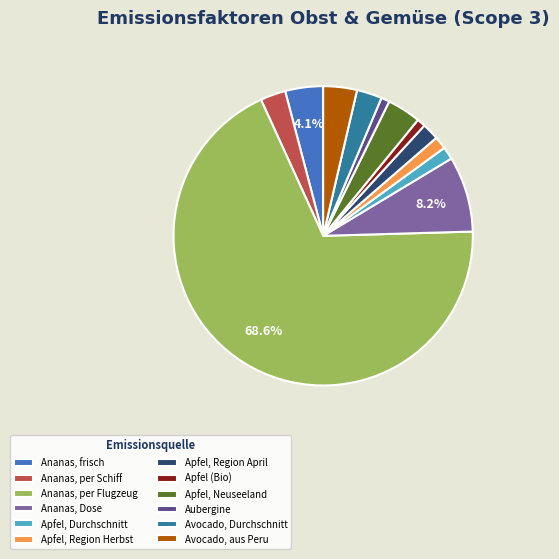

Does Ananas, per Schiff represent more than half of the total?

No